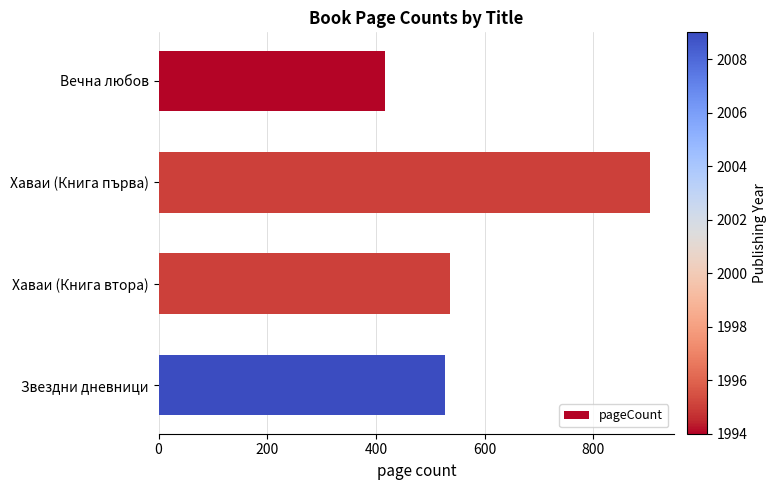

Is it true that the value at Вечна любов is 270?

False